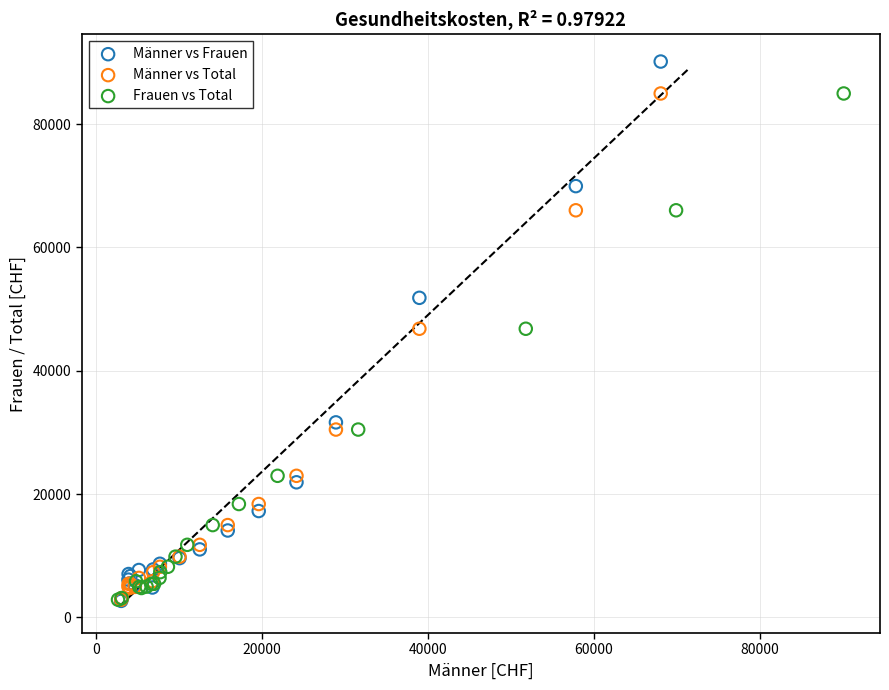

Which series reaches the maximum Y coordinate?

Männer vs Frauen